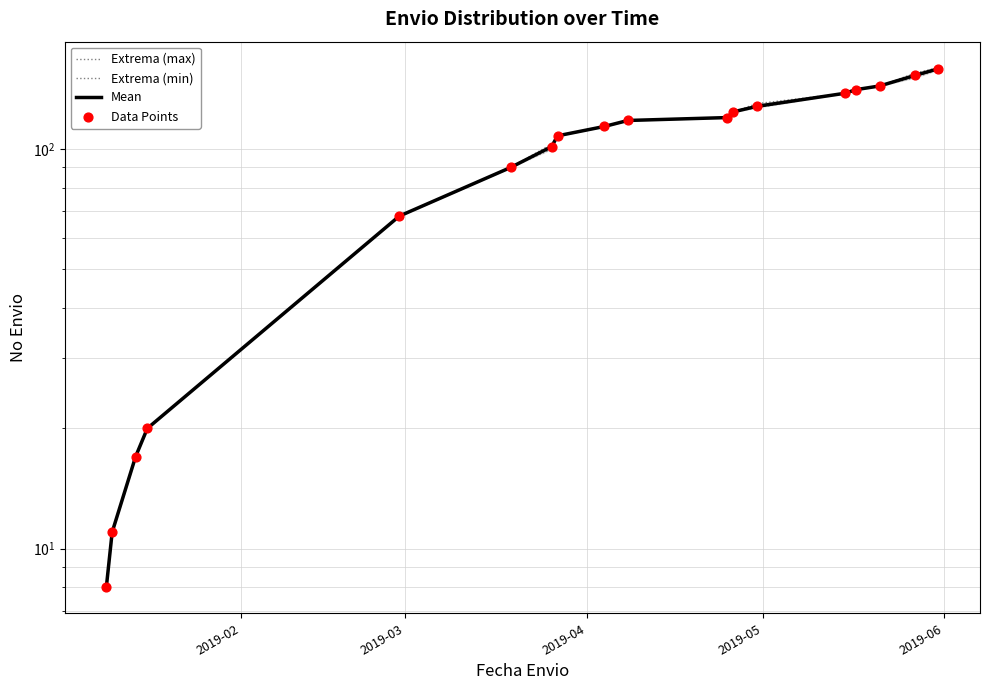

Is the value of Extrema (min) at 17 greater than the value of Extrema (max) at 5?

Yes